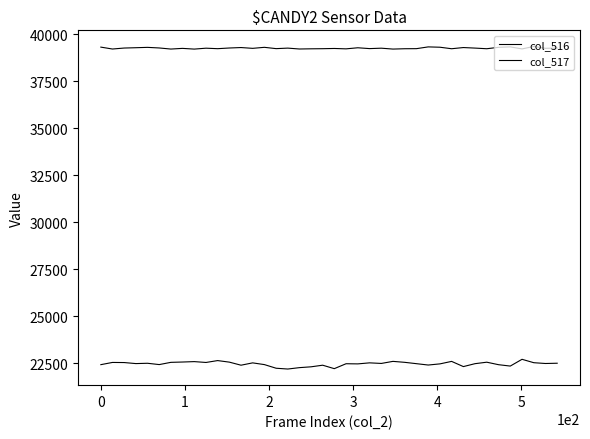

Does the chart display data point markers on the line(s)?

No